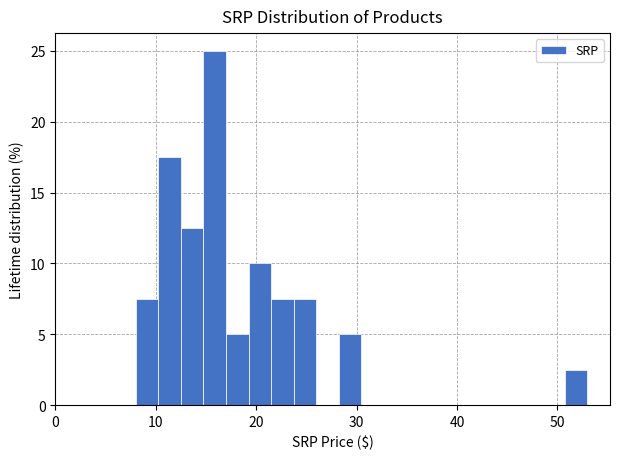

Around what value on the x-axis is the tallest bar? Give the approximate position of its centre, as read against the axis.

16